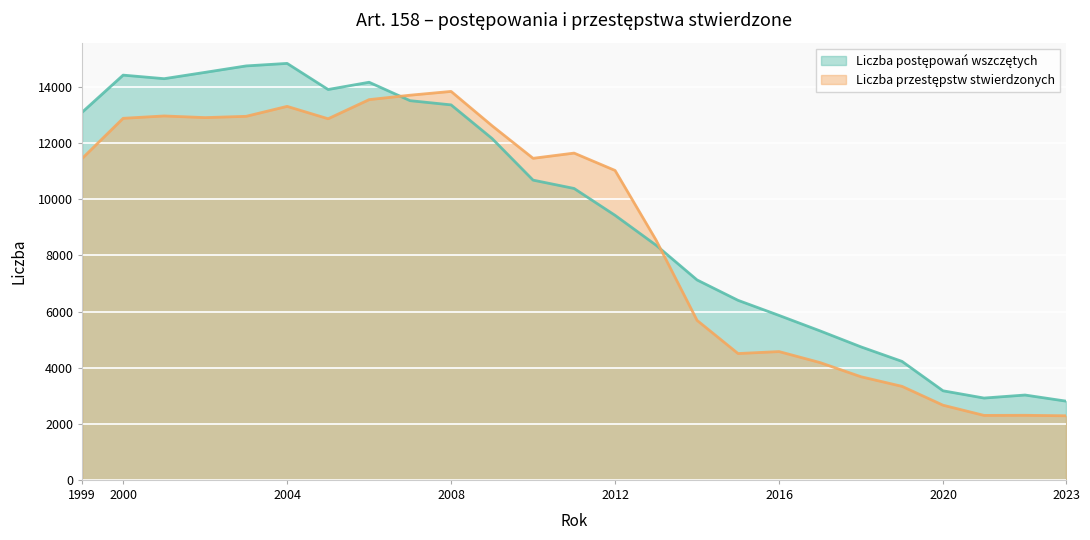

What are all the series names shown in the legend?

Liczba postępowań wszczętych, Liczba przestępstw stwierdzonych